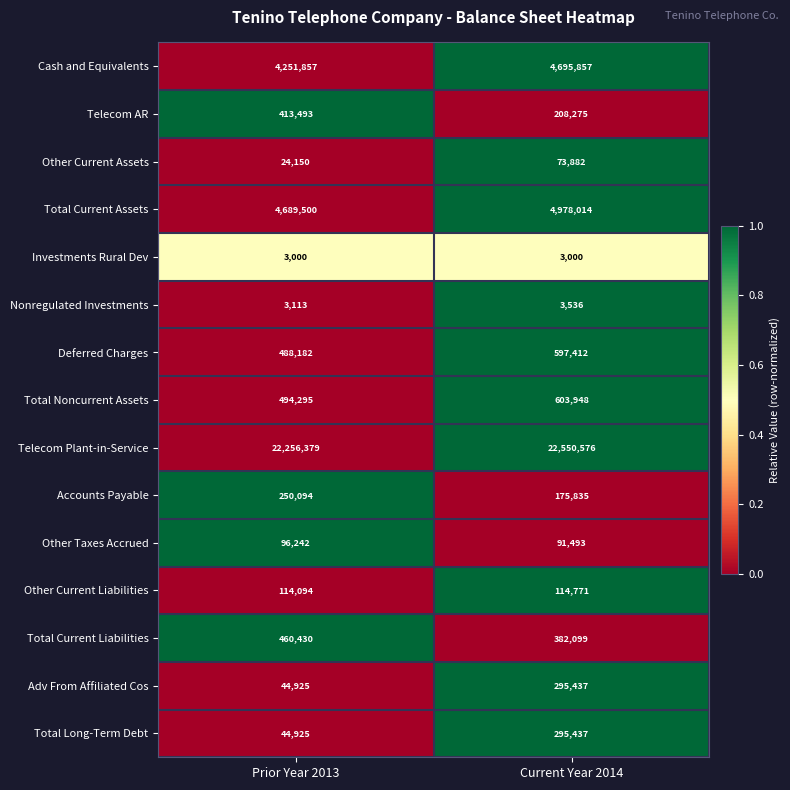

At which label is Total Current Assets closest to 4833757?

Prior Year 2013